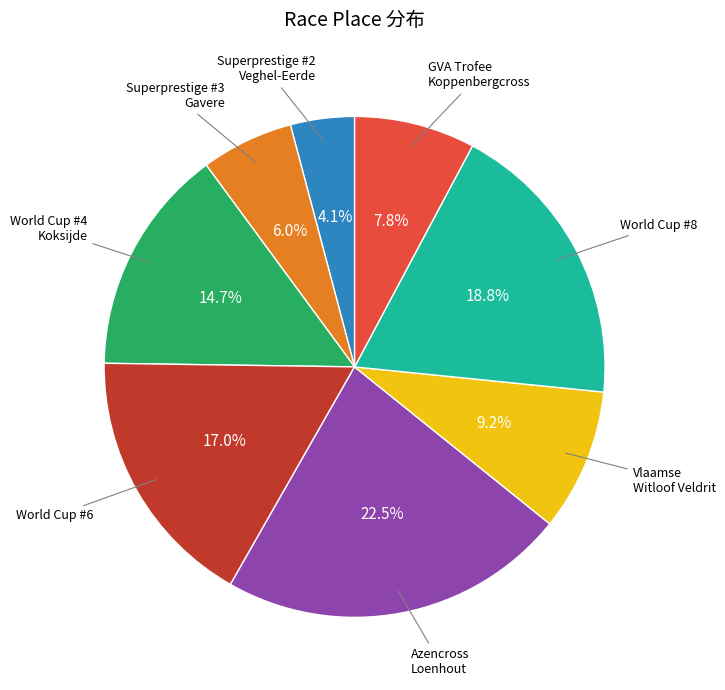

Does any single category account for the majority?

No